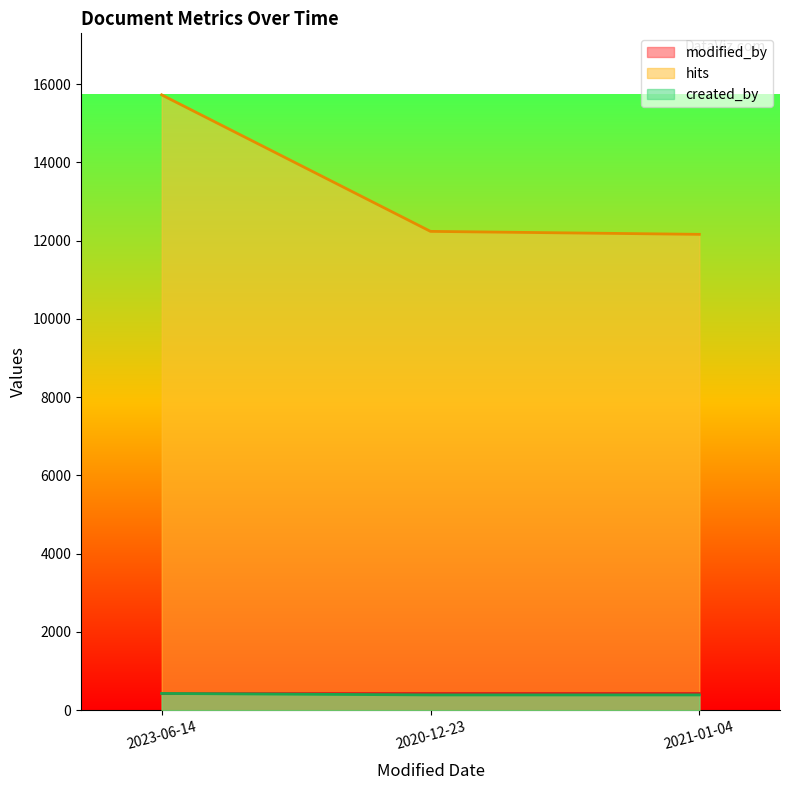

What are all the series names shown in the legend?

modified_by, hits, created_by